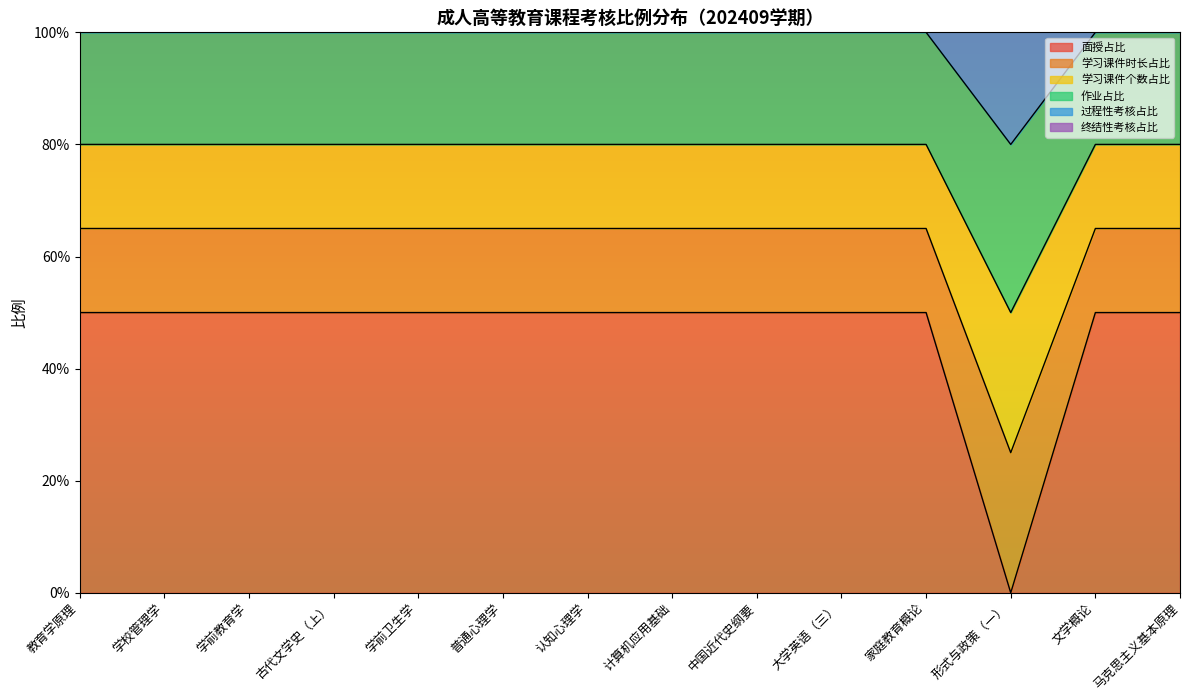

Does the chart have visible grid lines?

No